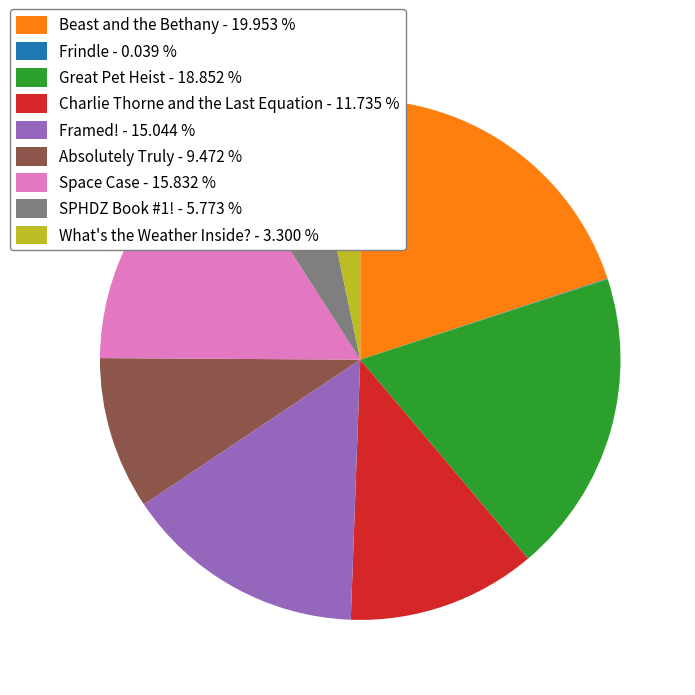

Is Beast and the Bethany the majority of the pie?

No